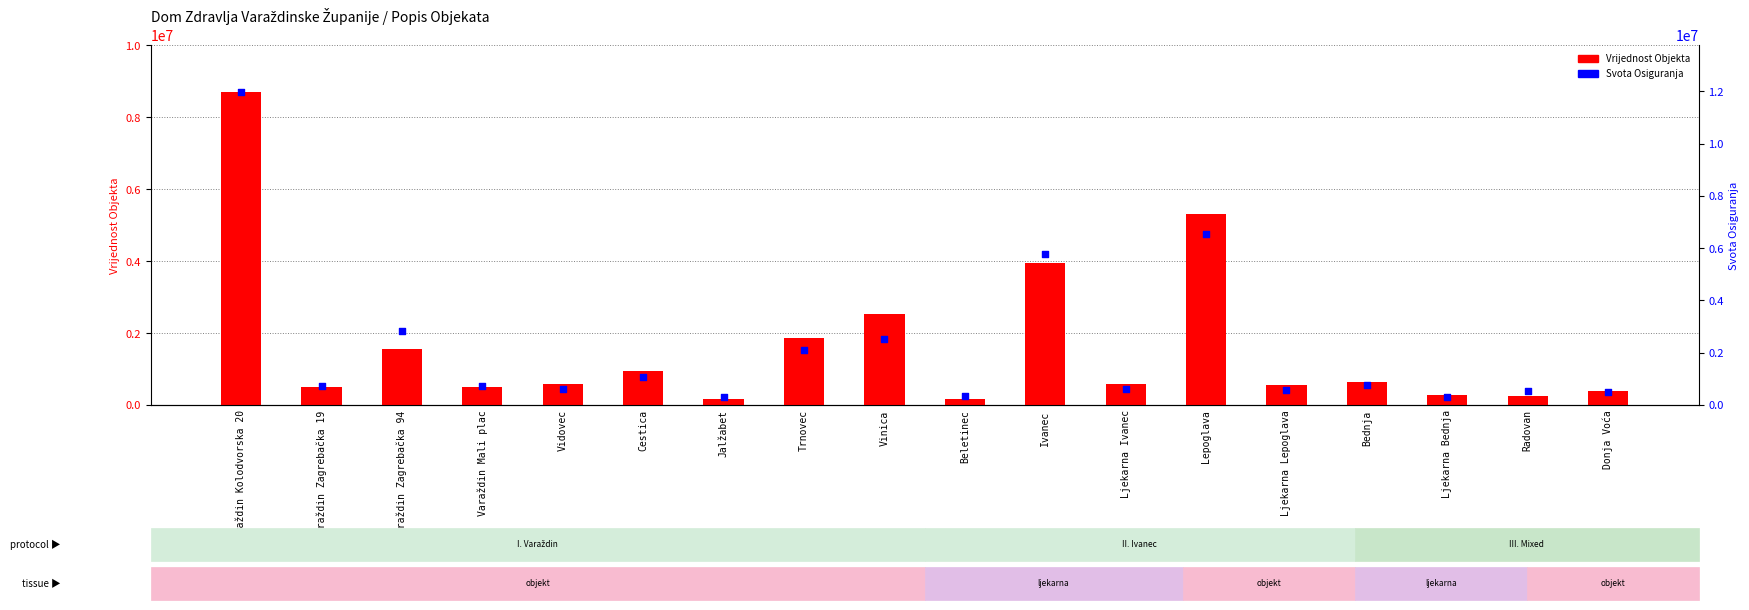

Which series has the widest spread of Y values?

Svota Osiguranja